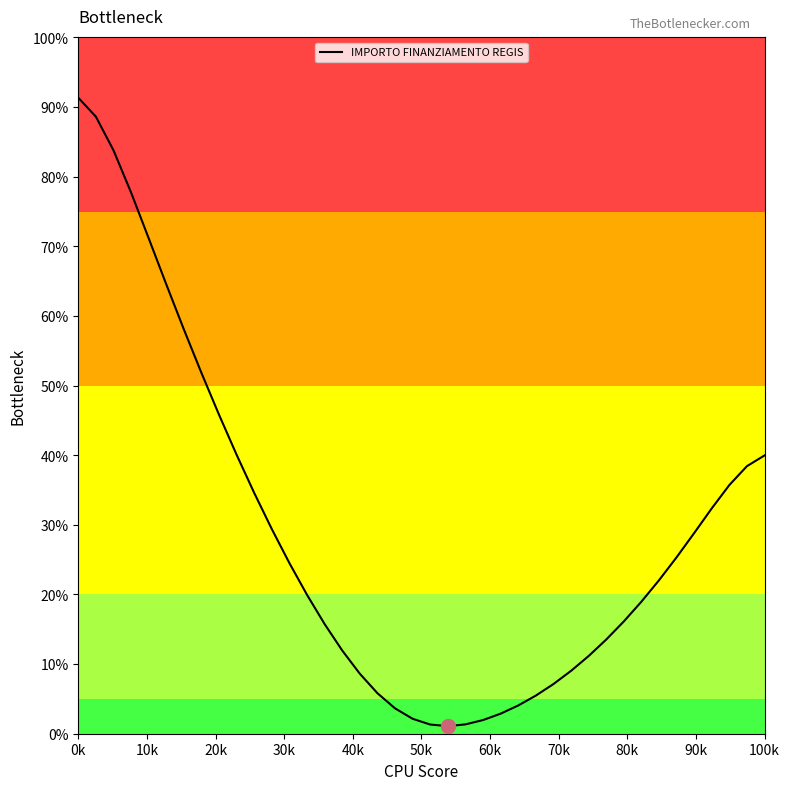

What is the difference between the maximum and minimum values?

90.3